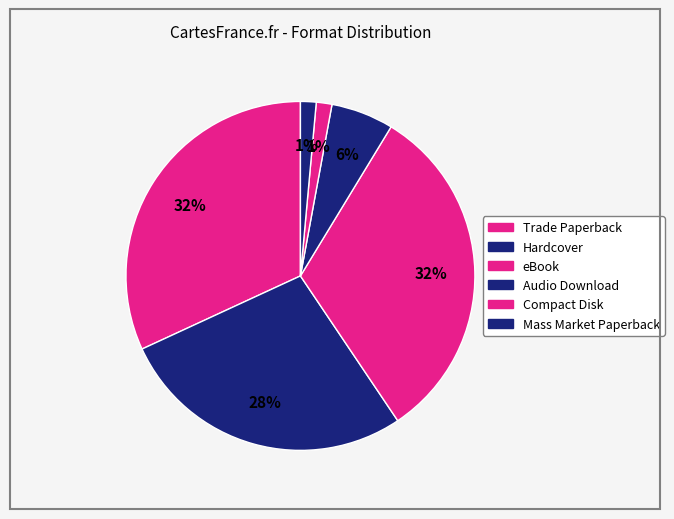

How many slices are in this pie chart?

6